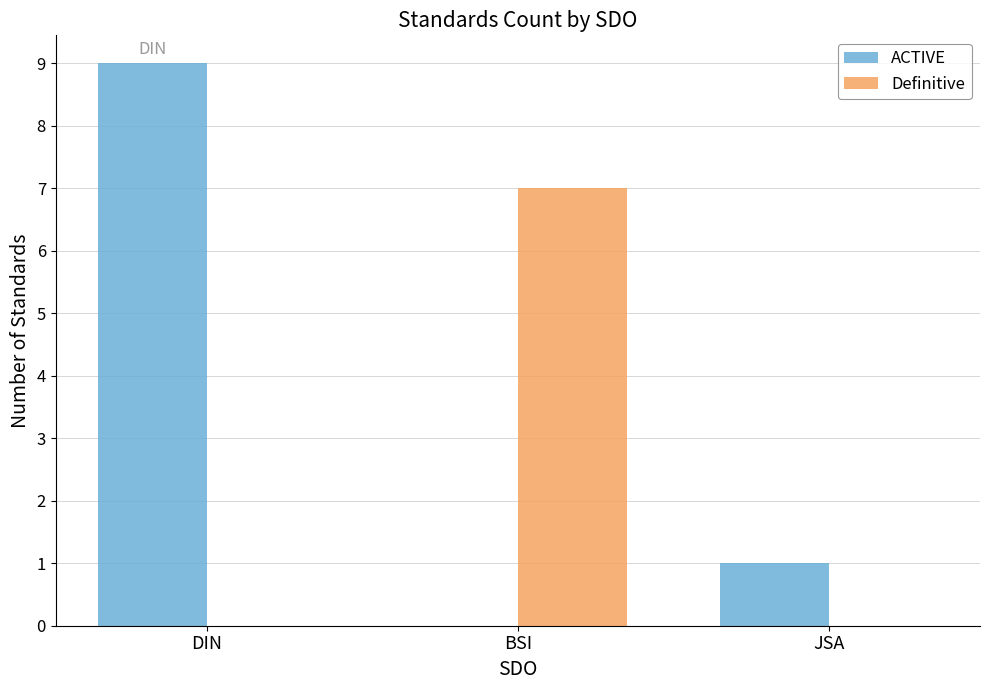

True or false: ACTIVE has a value of 9 at DIN.

True